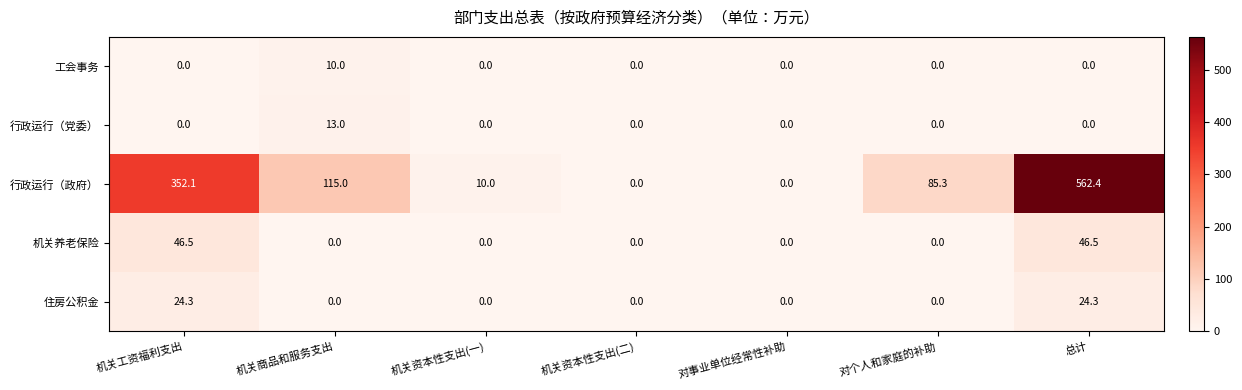

Is it true that 住房公积金 equals 0.0 at 对事业单位经常性补助?

True